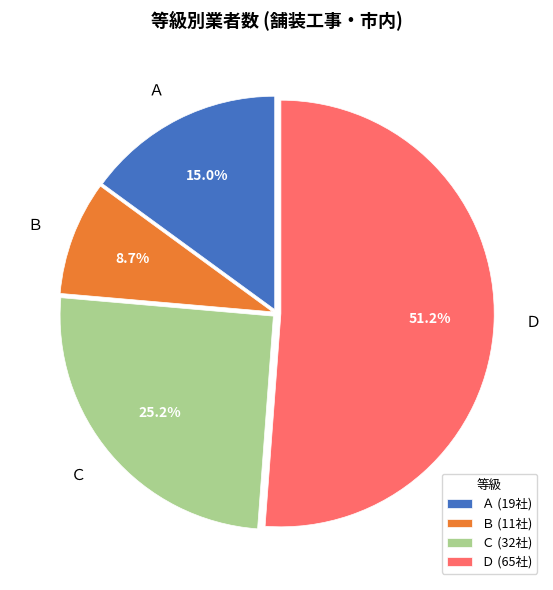

To the nearest percent, what is the difference between the Ａ and Ｂ slice percentages?

6%